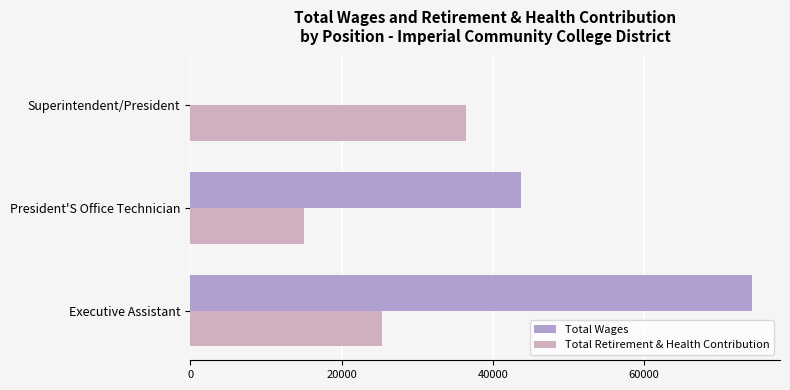

Count the number of data series in this chart.

2